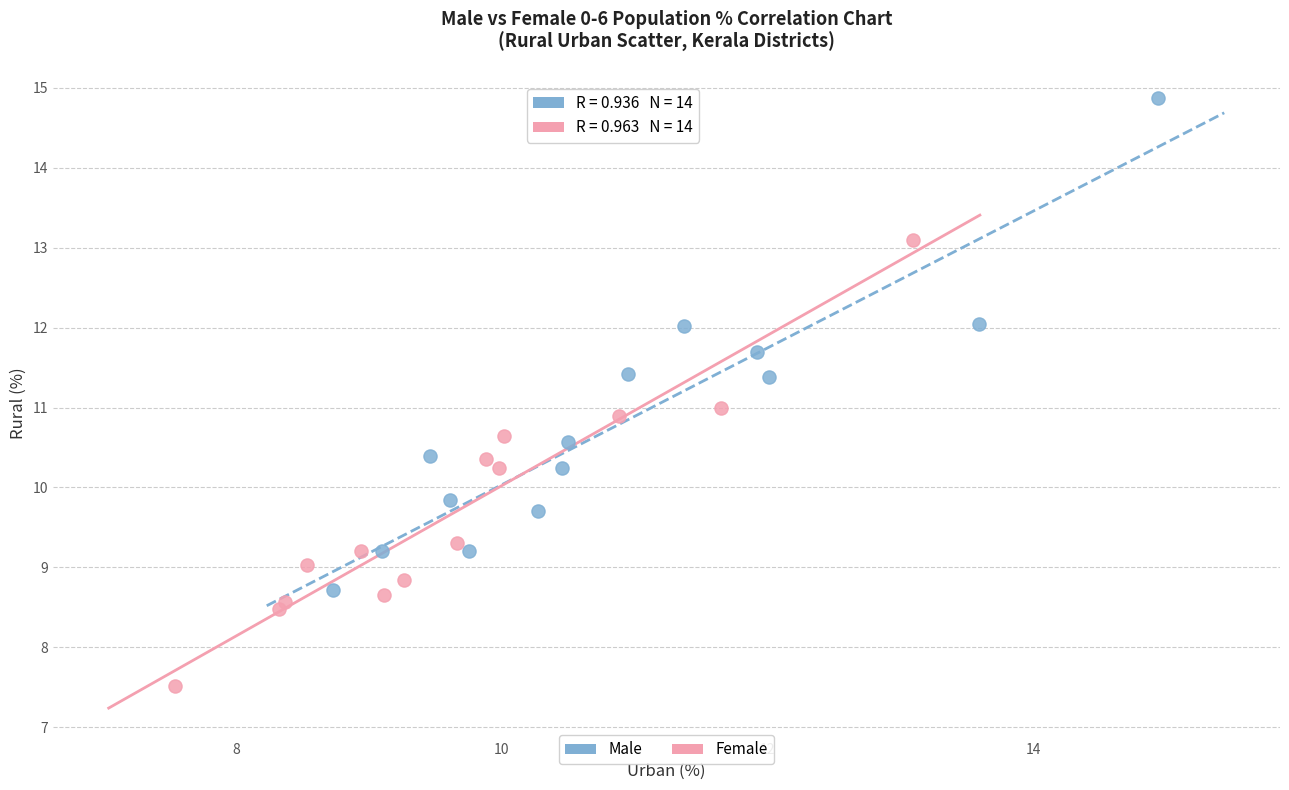

Which series reaches the maximum Y coordinate?

Male